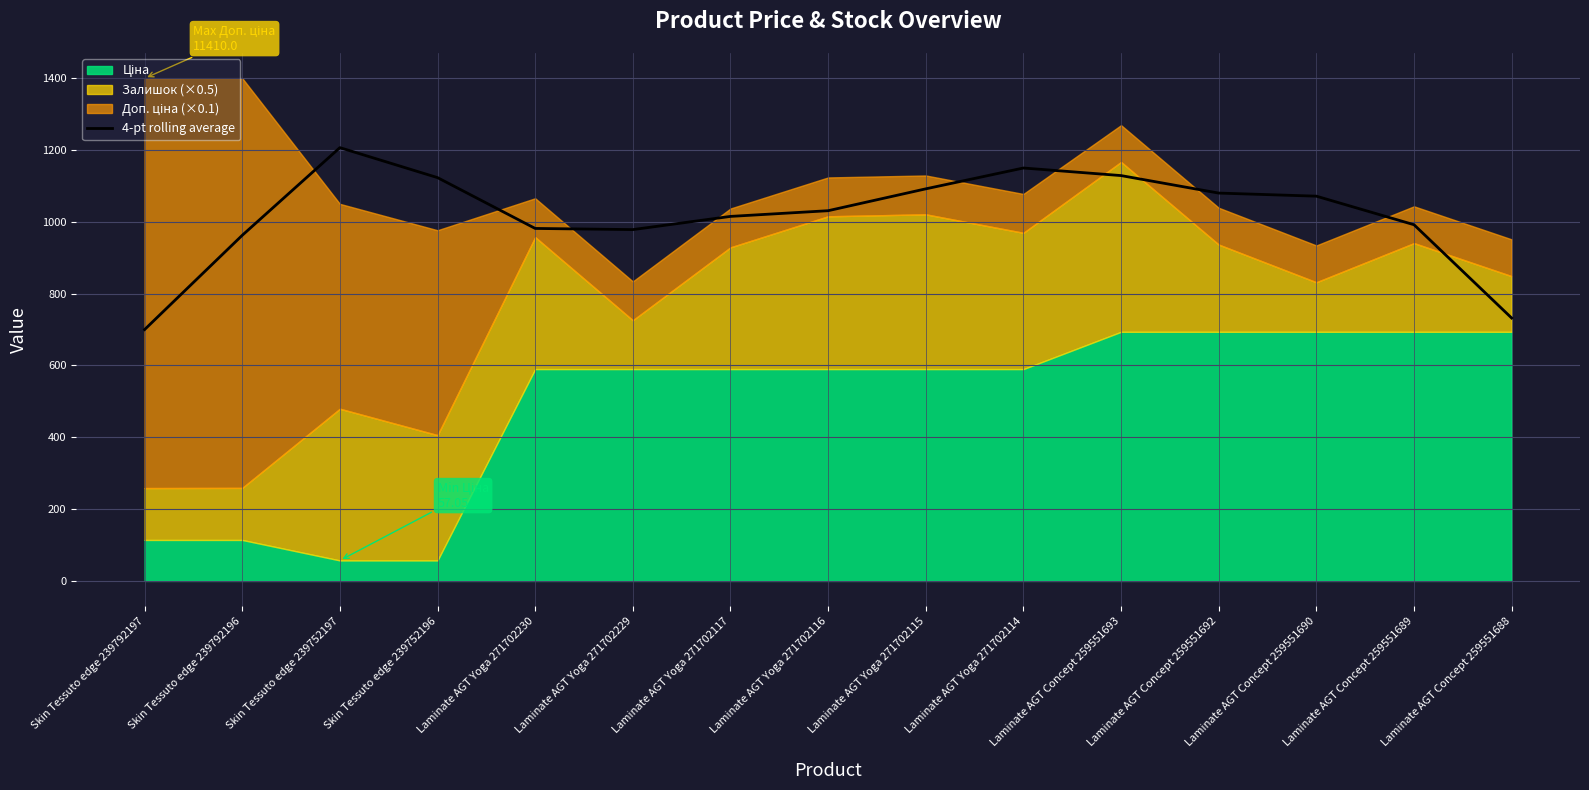

How many lines are shown in the chart?

1